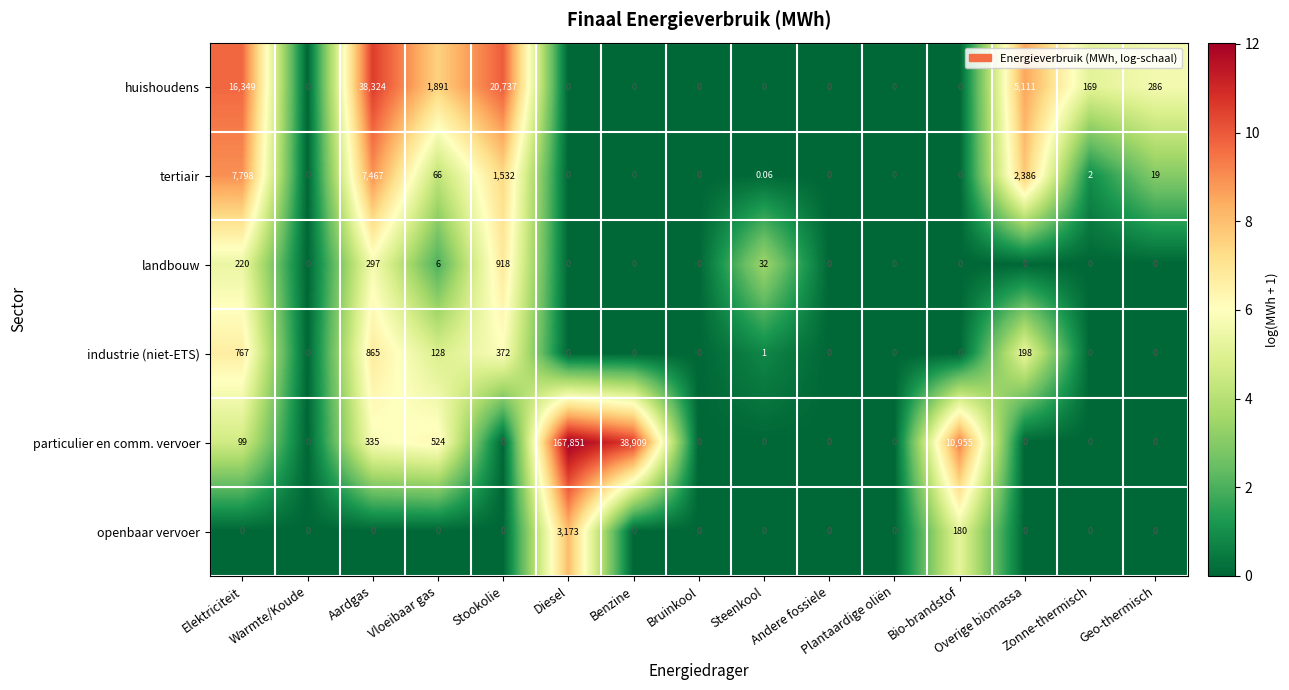

Which label corresponds to the largest value in the chart?

Diesel